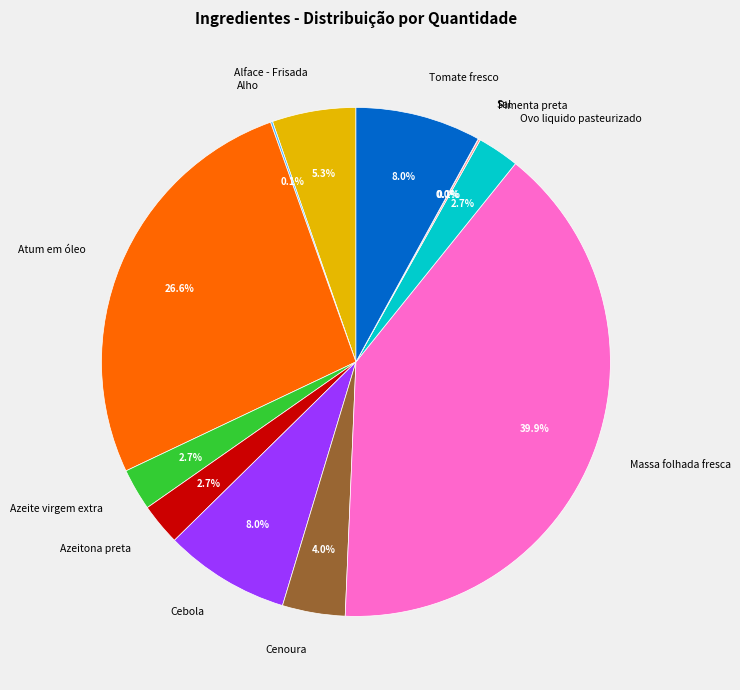

What portion of the pie excludes Massa folhada fresca?

60.1%